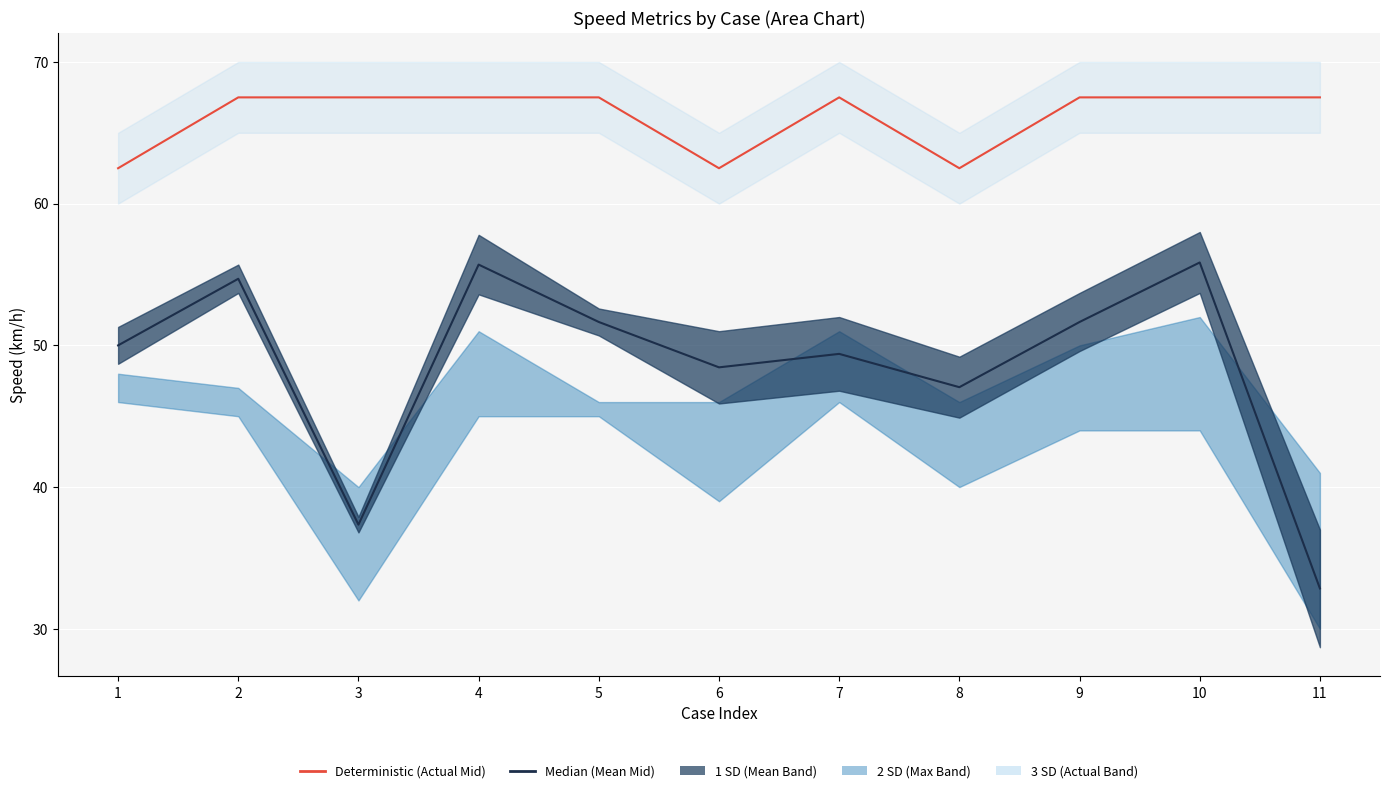

What is the difference between the Max Speed (upper) values at 5 and 8?

5.0